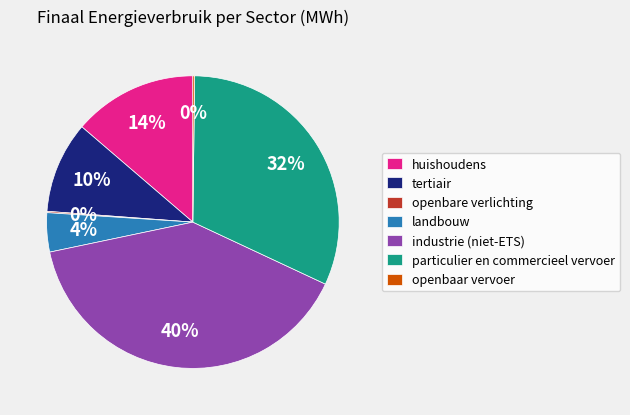

Which category has the biggest portion of the pie?

industrie (niet-ETS)